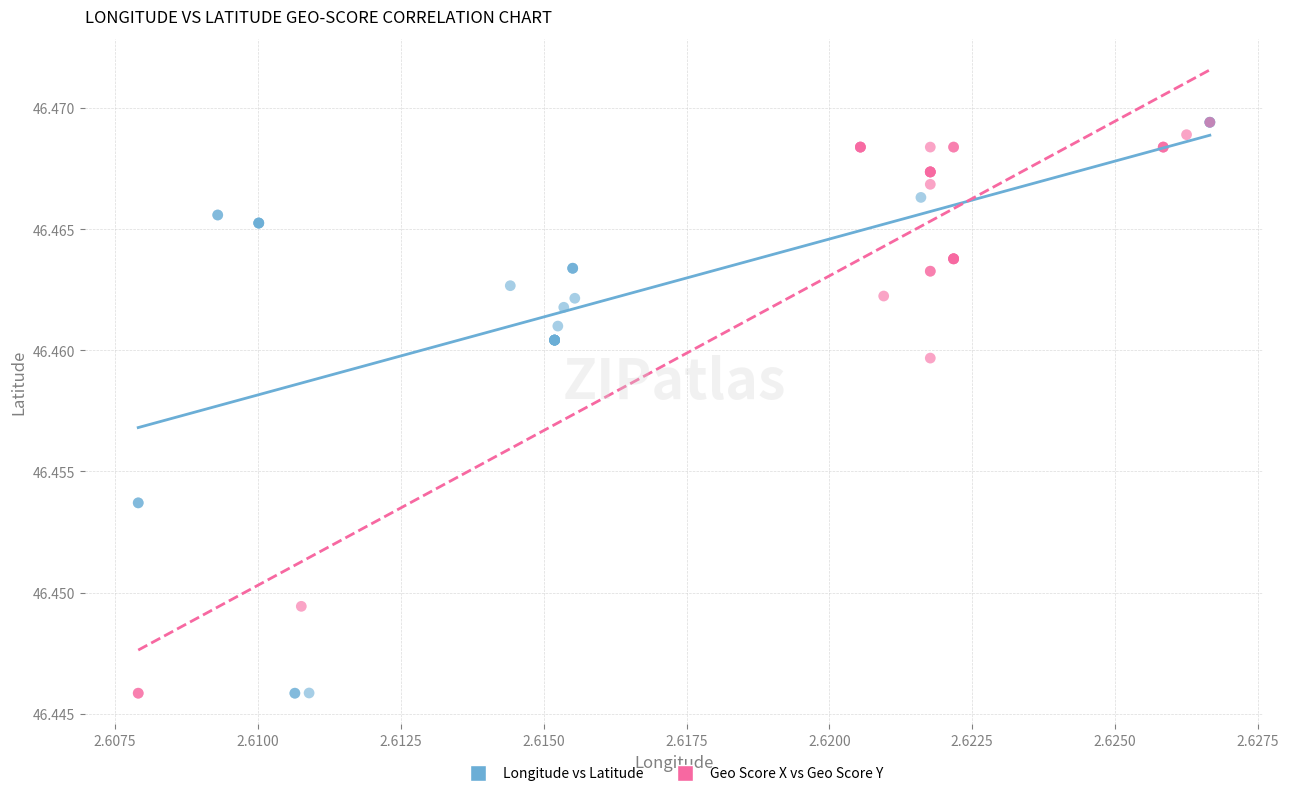

Which series has the widest spread of Y values?

Longitude vs Latitude